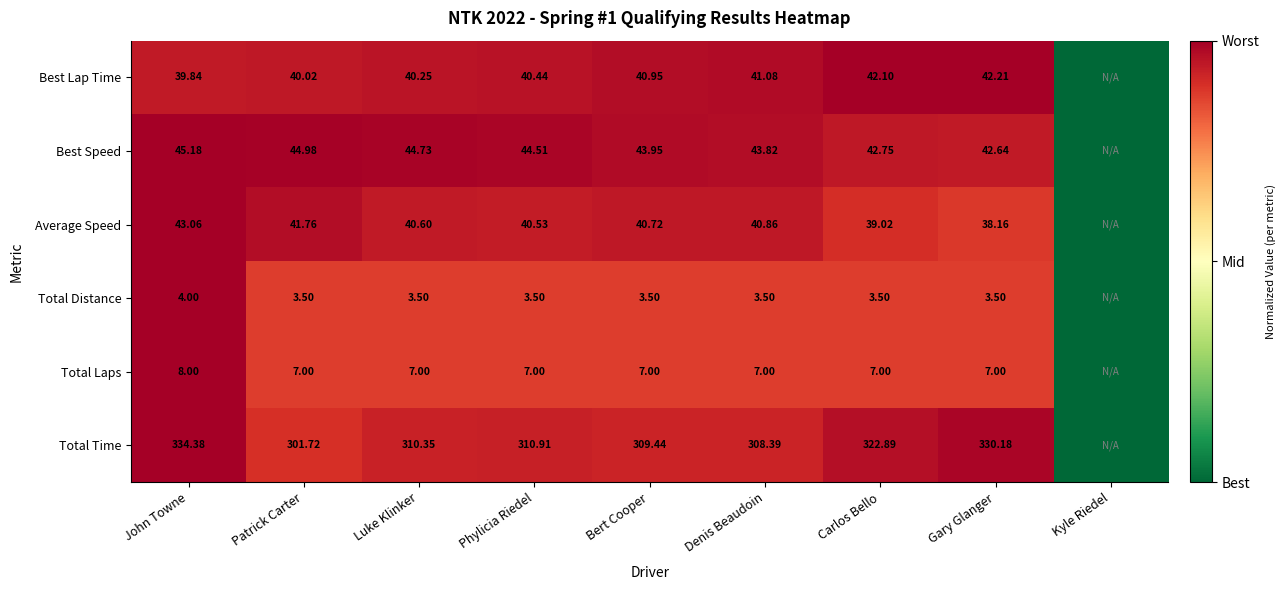

The value of Total Time at Luke Klinker is 1.2. True or false?

False